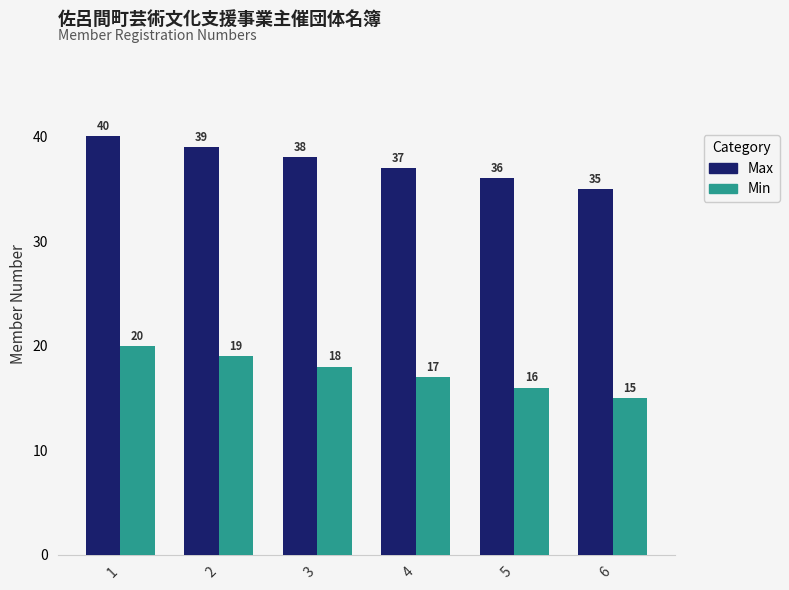

Count the number of categories in the chart.

6